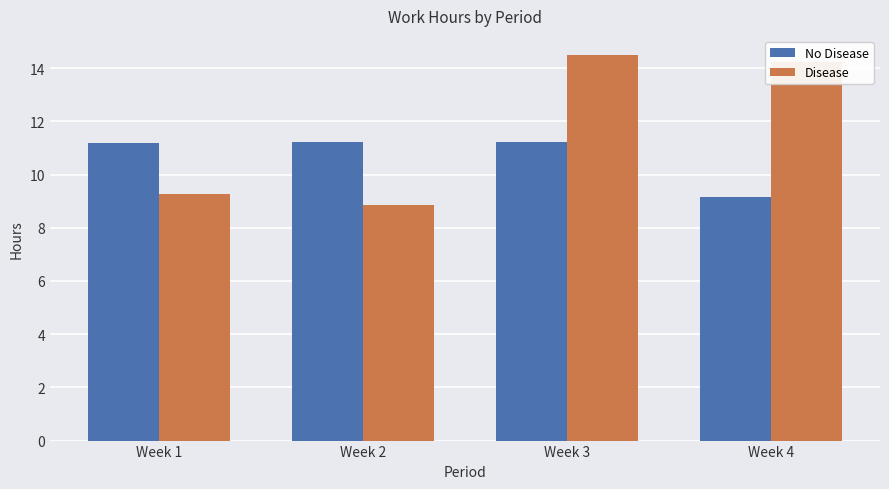

Is the value of No Disease at Week 3 greater than the value of Disease at Week 4?

No